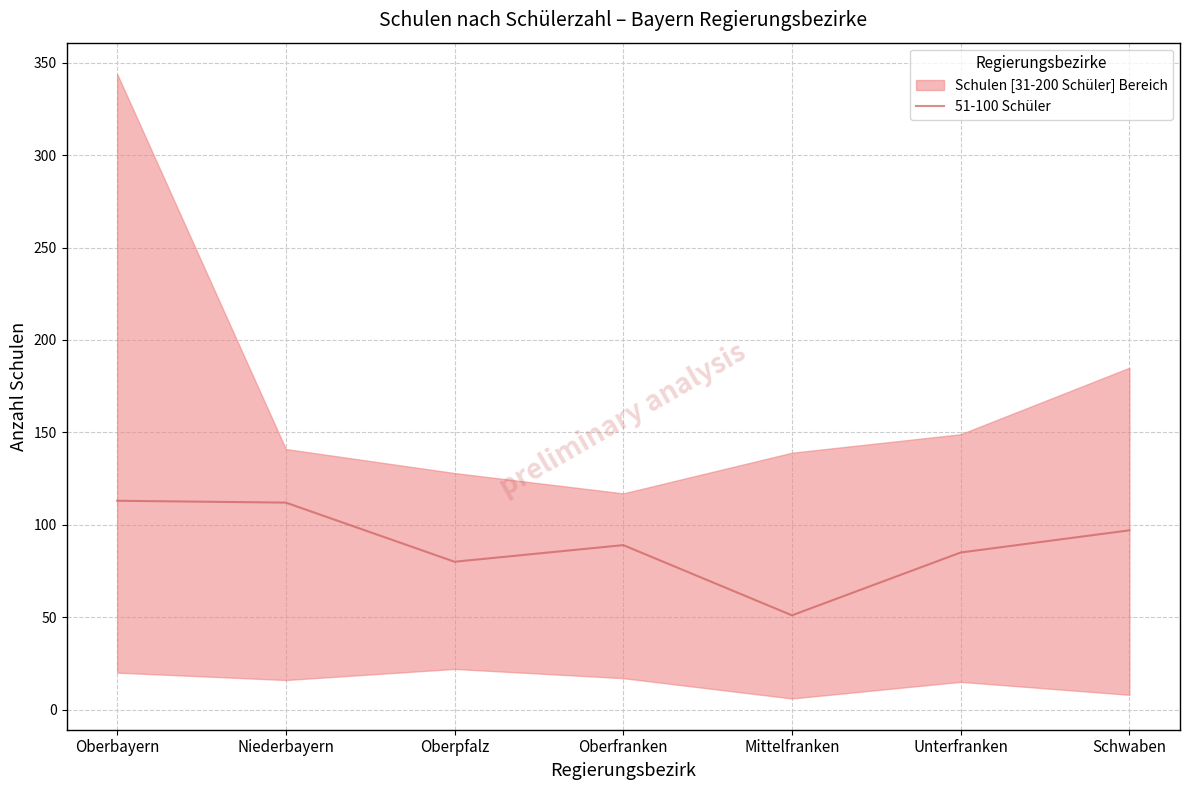

Rank the categories by value from highest to lowest.

Oberbayern, Niederbayern, Schwaben, Oberfranken, Unterfranken, Oberpfalz, Mittelfranken